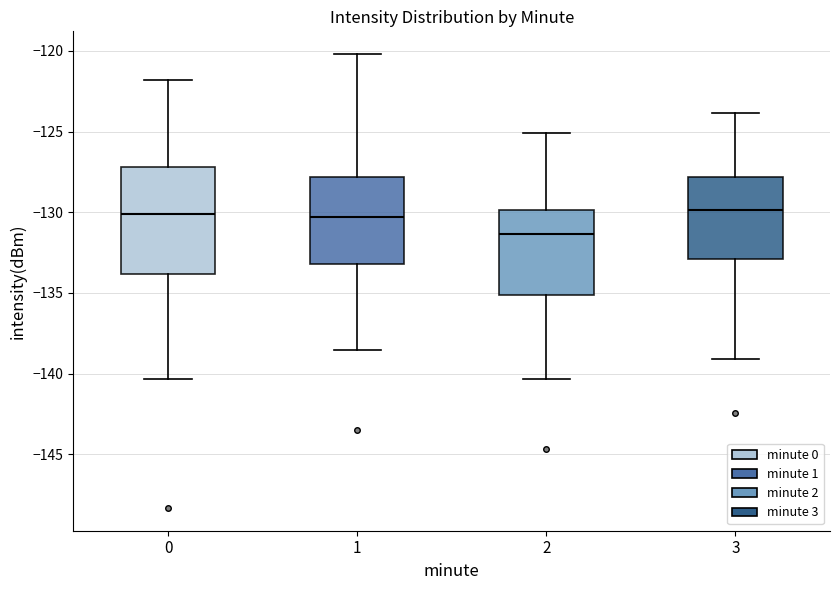

Which box is the tallest, from its lower edge to its upper edge?

0